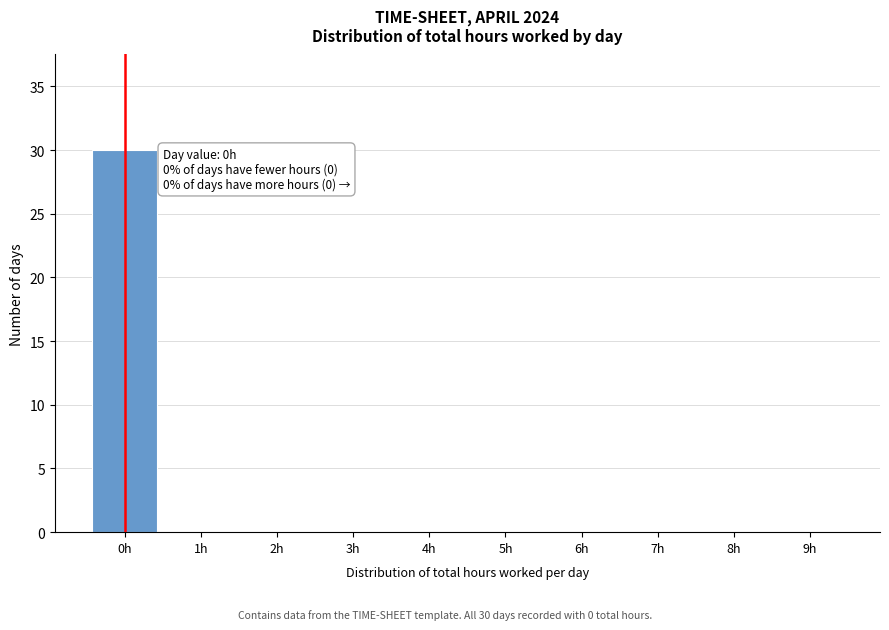

Over which range of the x-axis is the bar tallest?

-0.5 to 0.5